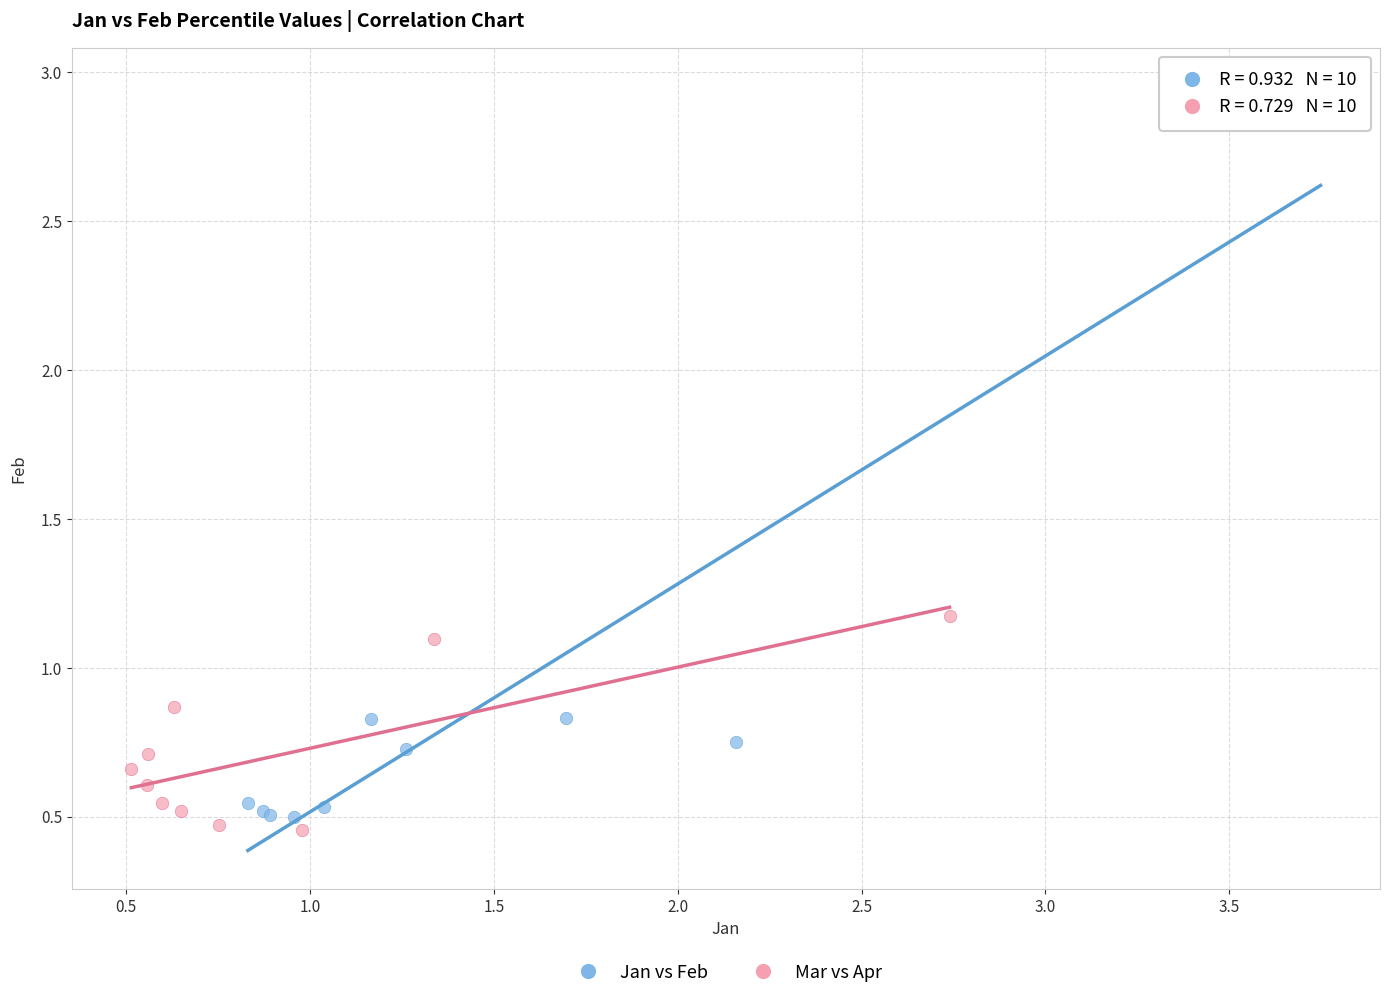

What are all the series names shown in the legend?

Jan vs Feb, Mar vs Apr